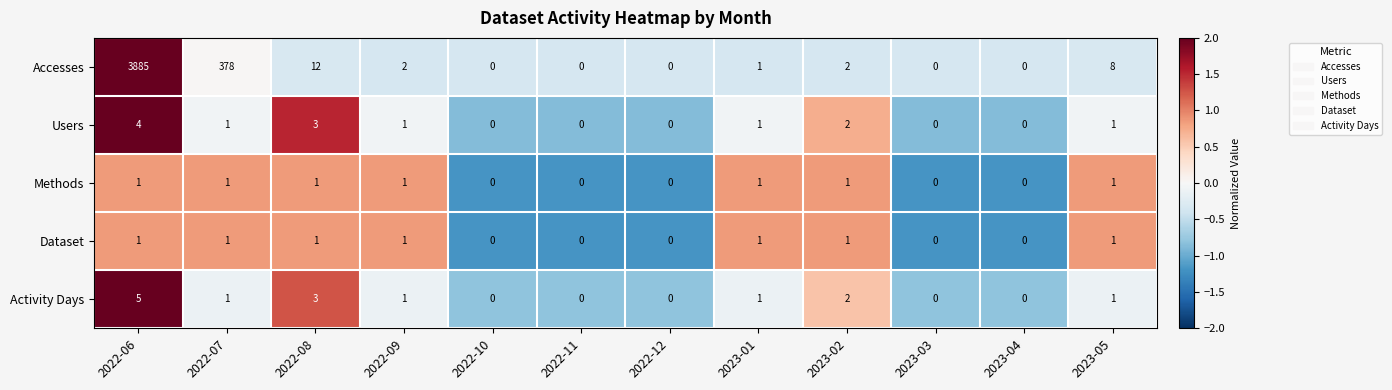

Which series has the largest total across all categories?

Accesses